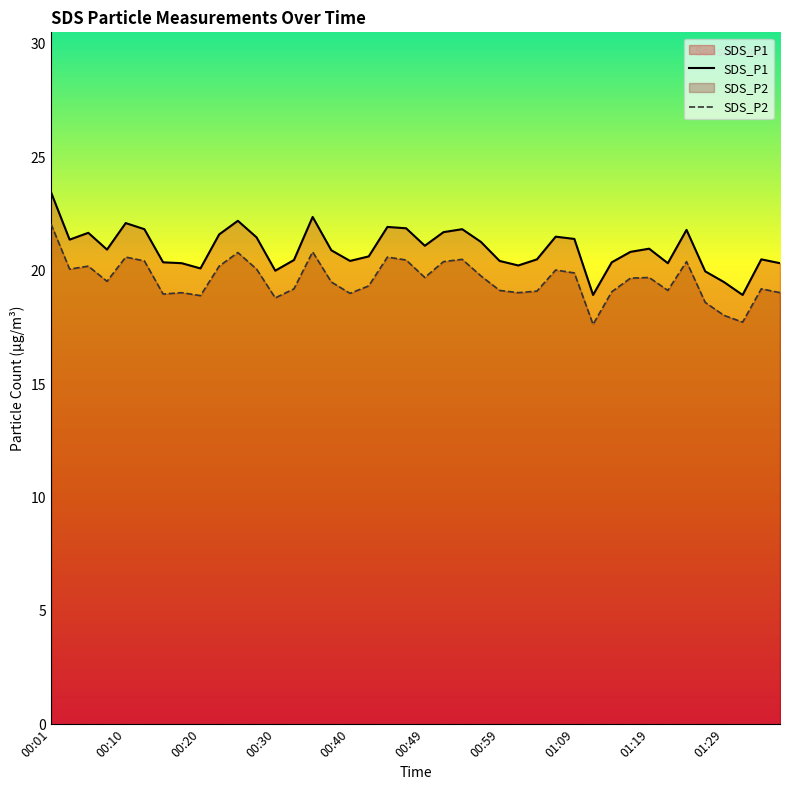

What is the approximate value of SDS_P2 at 34?

20.4